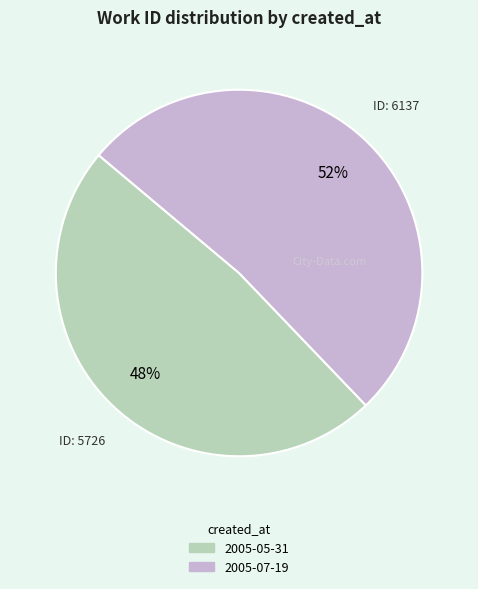

Count the number of slices in the pie.

2